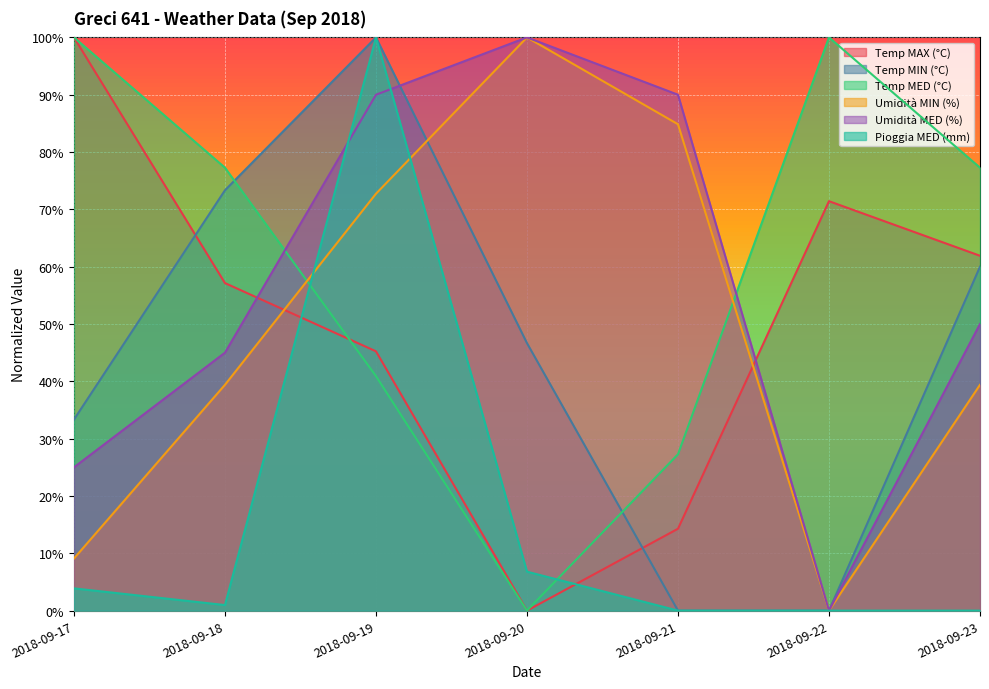

At which category is the sum across all series the highest?

2018-09-19